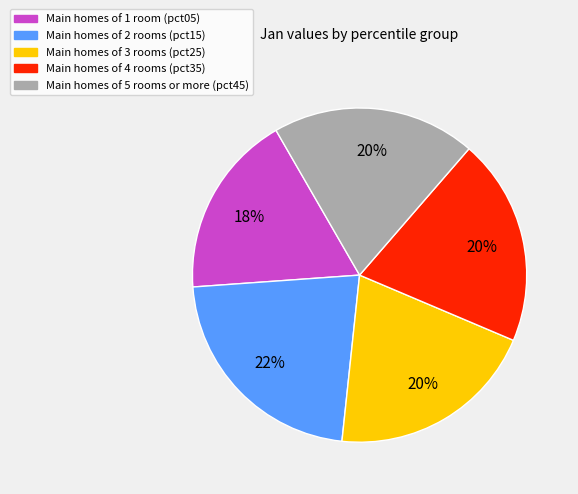

Which has a higher value, Main homes of 4 rooms (pct35) or Main homes of 2 rooms (pct15)?

Main homes of 2 rooms (pct15)